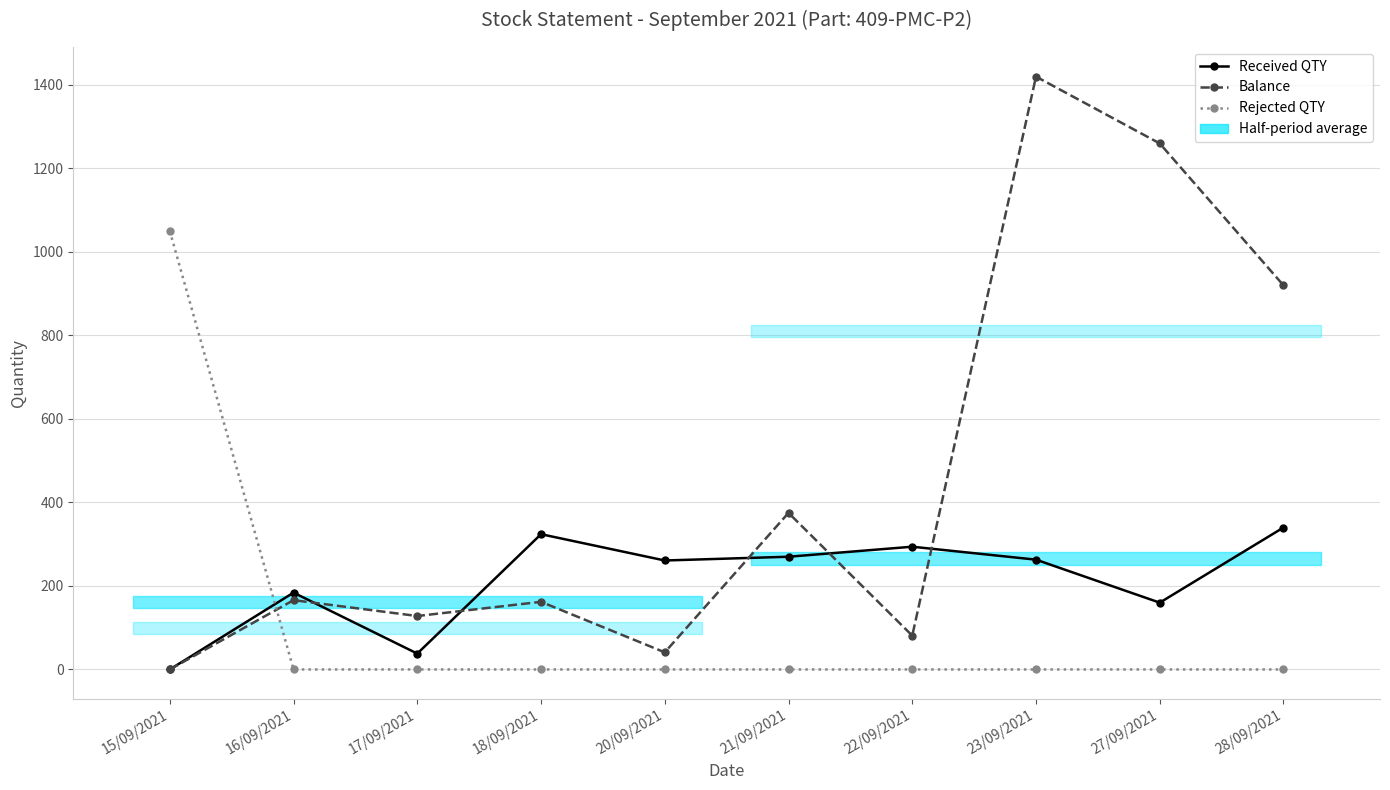

What position from the right is 28/09/2021?

1